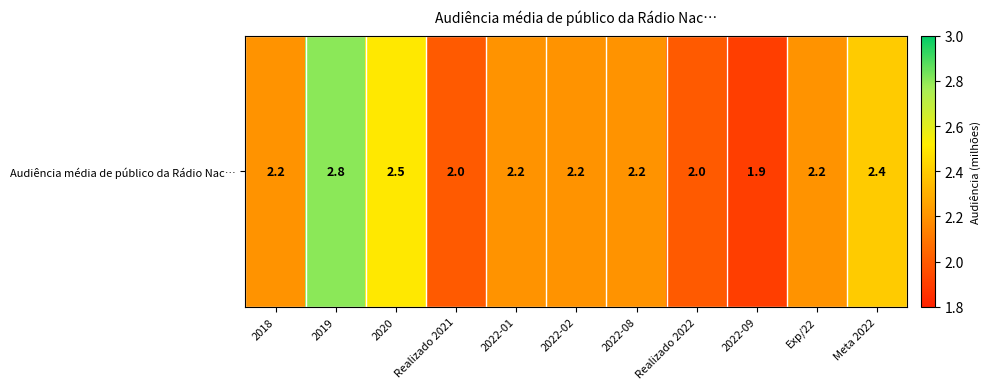

Rank the categories by value from highest to lowest.

2019, 2020, Meta 2022, 2018, 2022-01, 2022-02, 2022-08, Exp/22, Realizado 2021, Realizado 2022, 2022-09